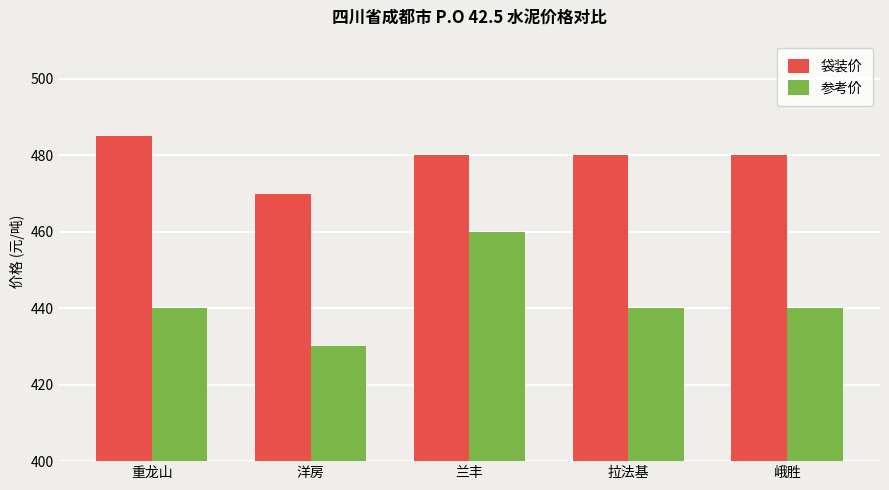

What is the average value of the 袋装价 series?

479